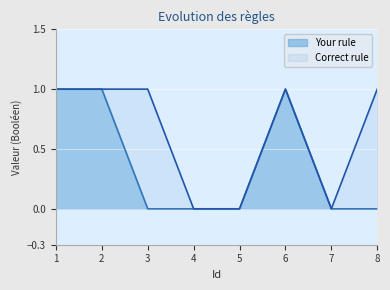

List the series in order of their peak value, lowest first.

Your rule, Correct rule